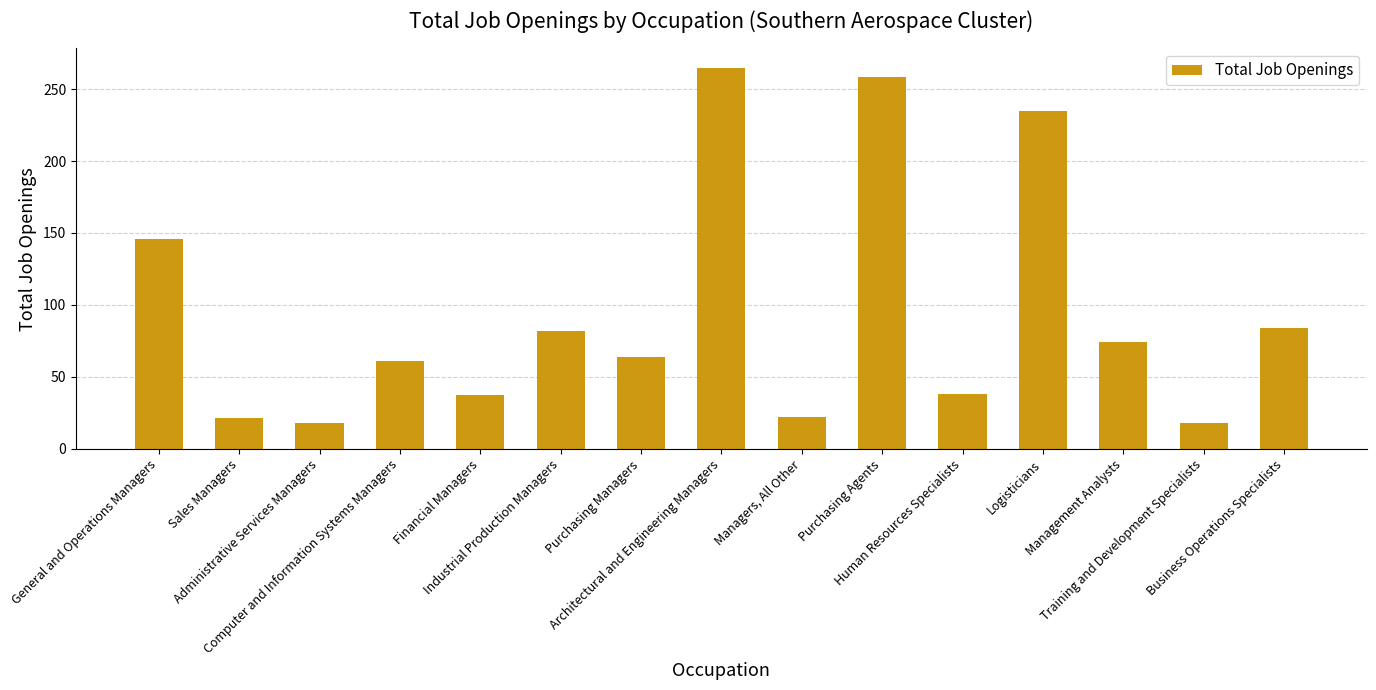

The chart shows a value of 11.3 at Managers, All Other. True or false?

False